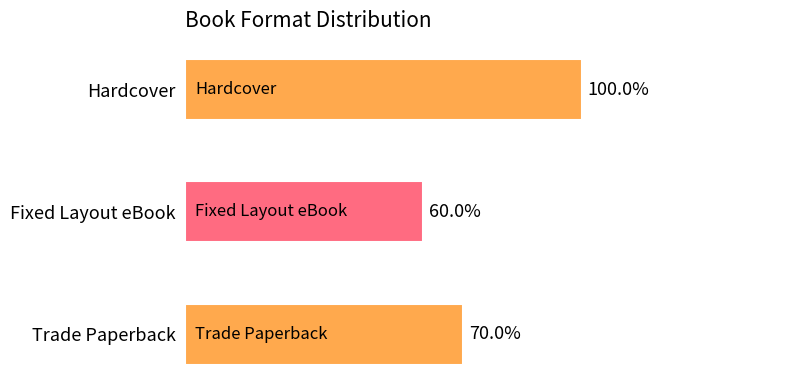

Are the bars horizontal?

Yes